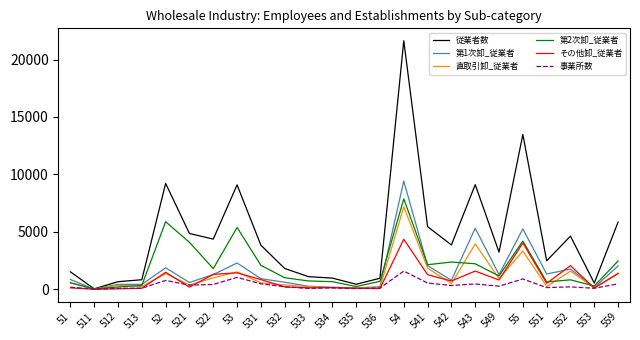

What is the greatest value displayed?

21636